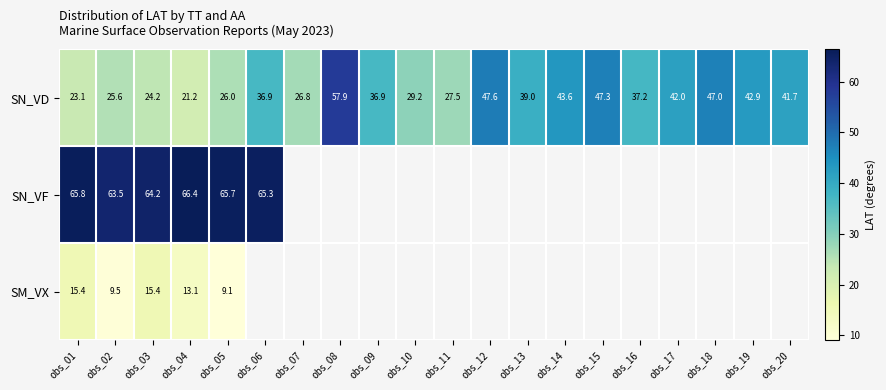

The SM_VX series shows 9.1 at obs_05. True or false?

True